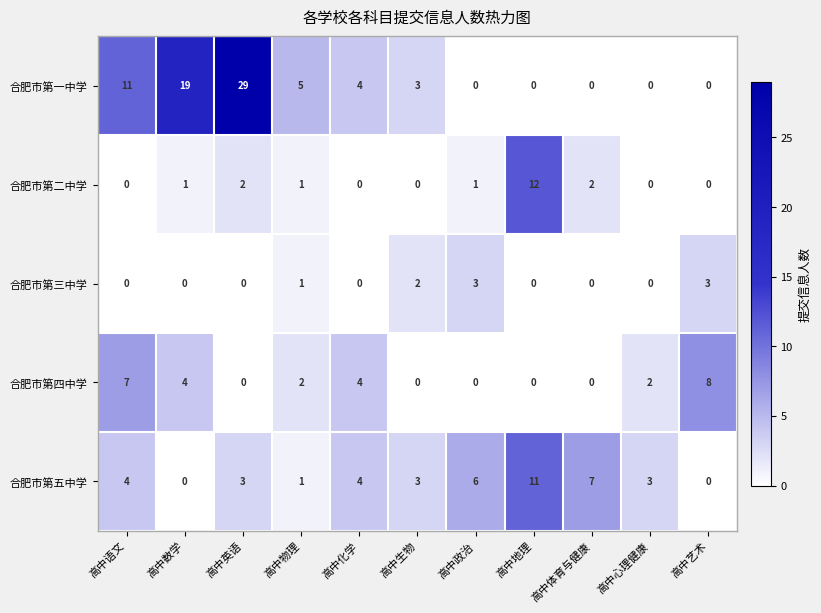

Which series changed the most between 高中数学 and 高中心理健康?

合肥市第一中学